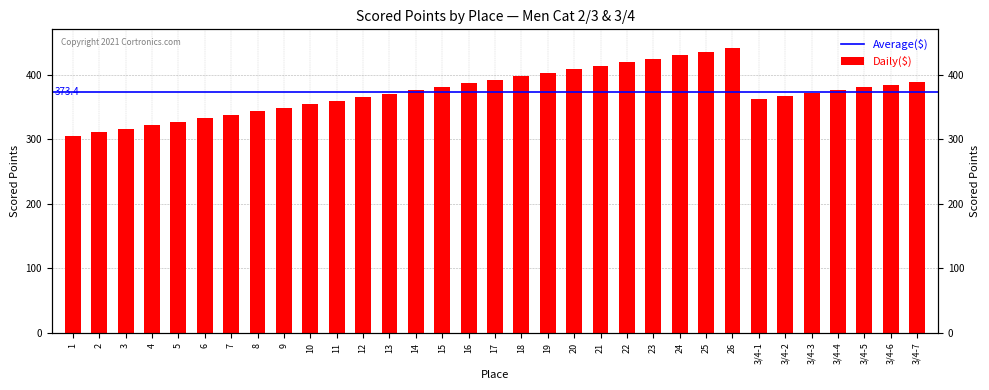

Rank the categories by value from lowest to highest.

1, 2, 3, 4, 5, 6, 7, 8, 9, 10, 11, 3/4-1, 12, 3/4-2, 13, 3/4-3, 14, 3/4-4, 3/4-5, 15, 3/4-6, 16, 3/4-7, 17, 18, 19, 20, 21, 22, 23, 24, 25, 26